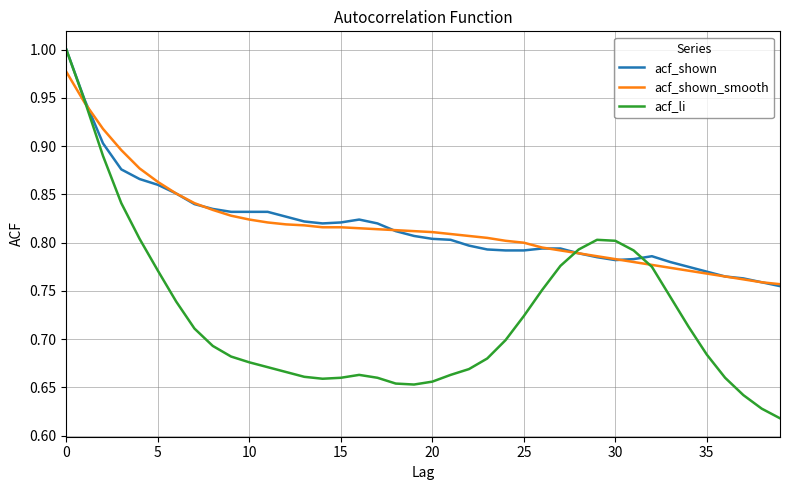

Which series has the largest range (max minus min)?

acf_li